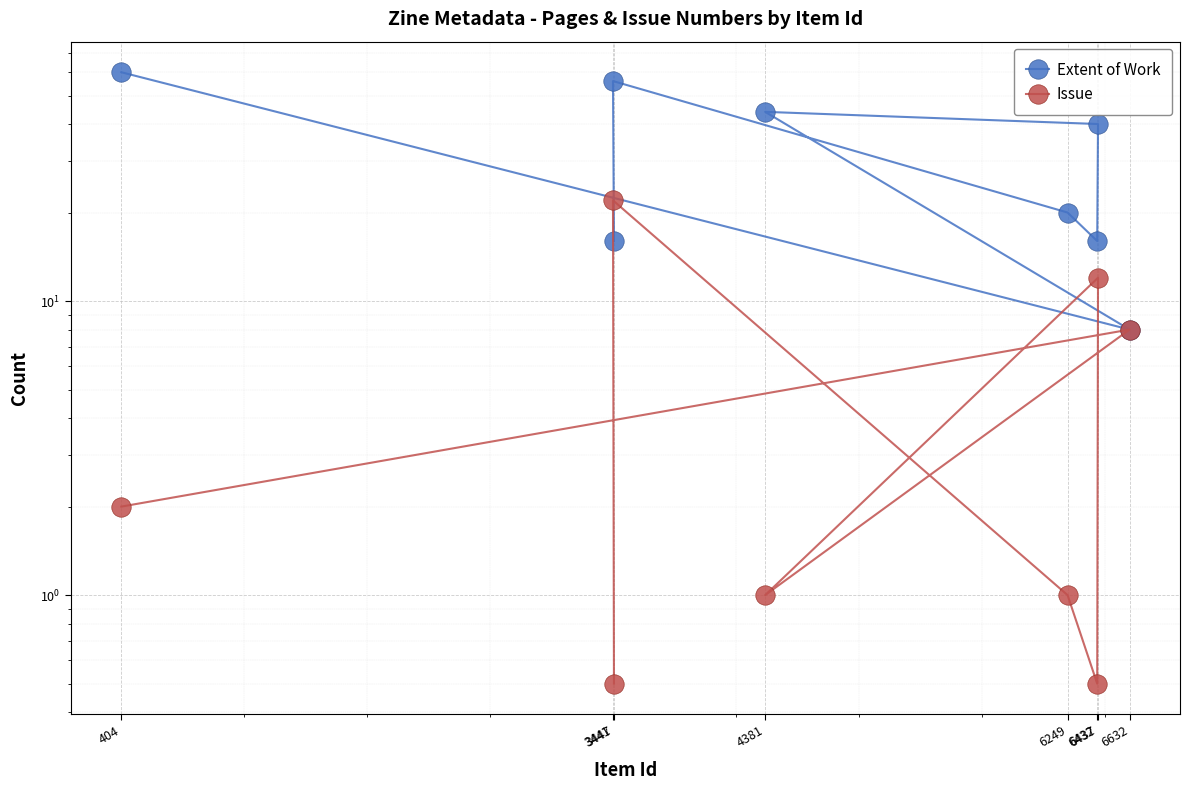

How many interior local valleys does the Extent of Work series have?

2